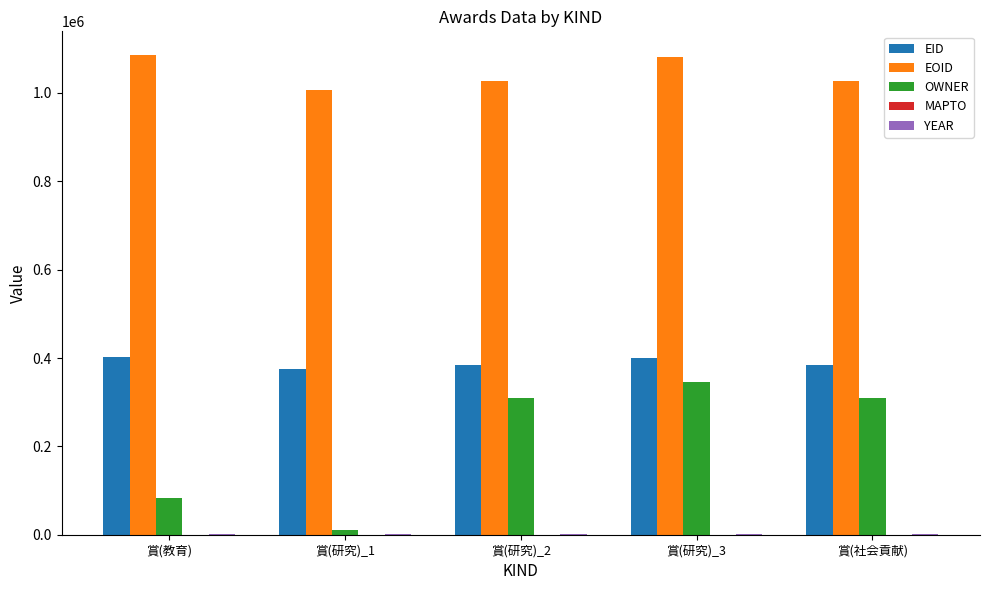

What is the greatest value displayed?

1085266